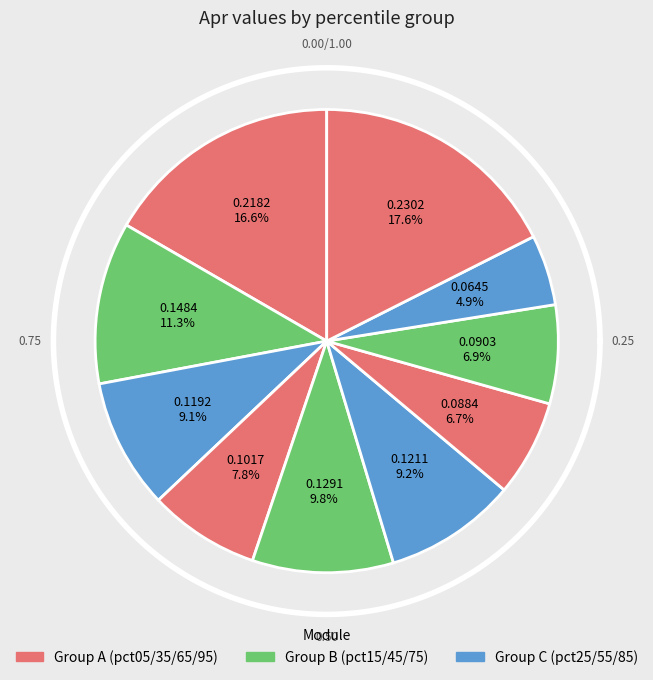

What is the largest slice in the pie chart?

pct95